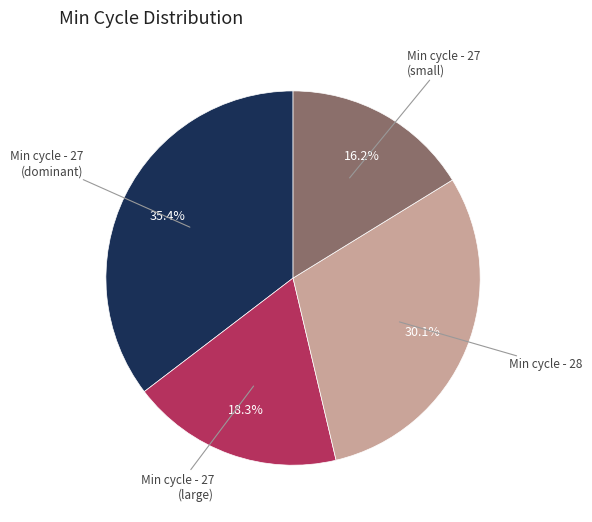

Is there any slice that represents more than half of the pie?

No